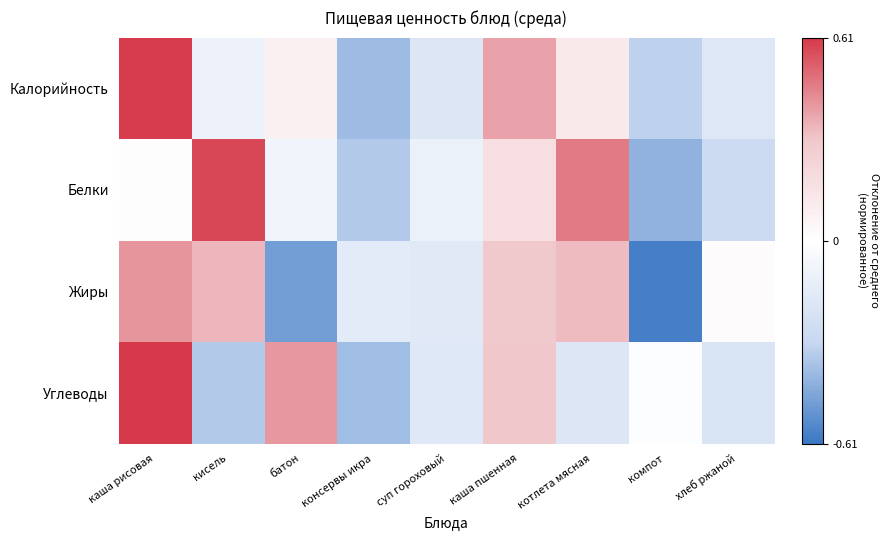

Which series has the largest total across all categories?

Углеводы